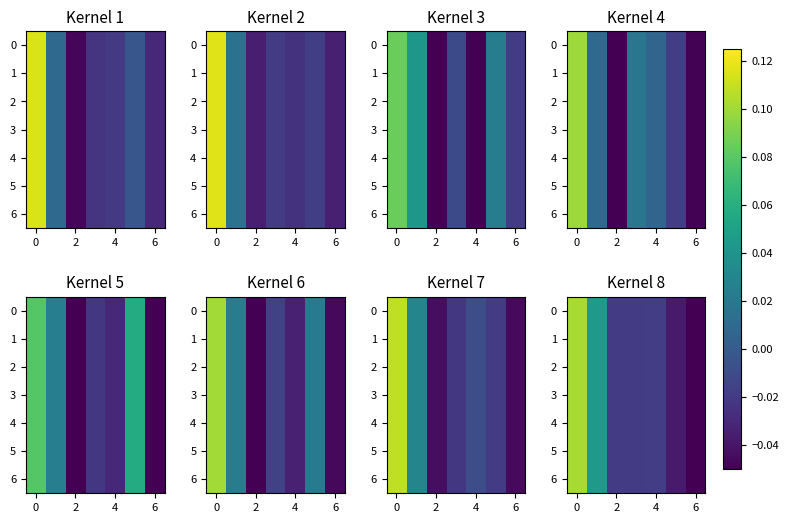

At 6, list the series in order from smallest to largest.

0, 1, 2, 3, 4, 5, 6